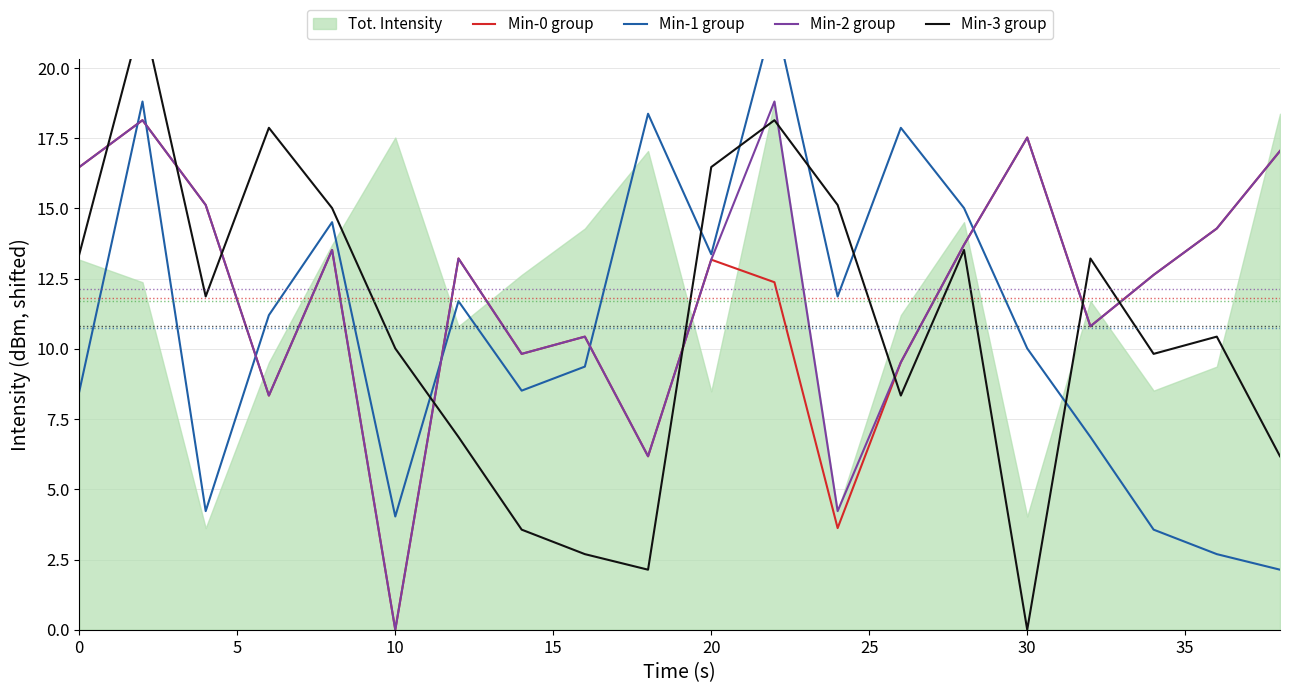

Is it true that Min-0 group equals 19.9 at 20?

False